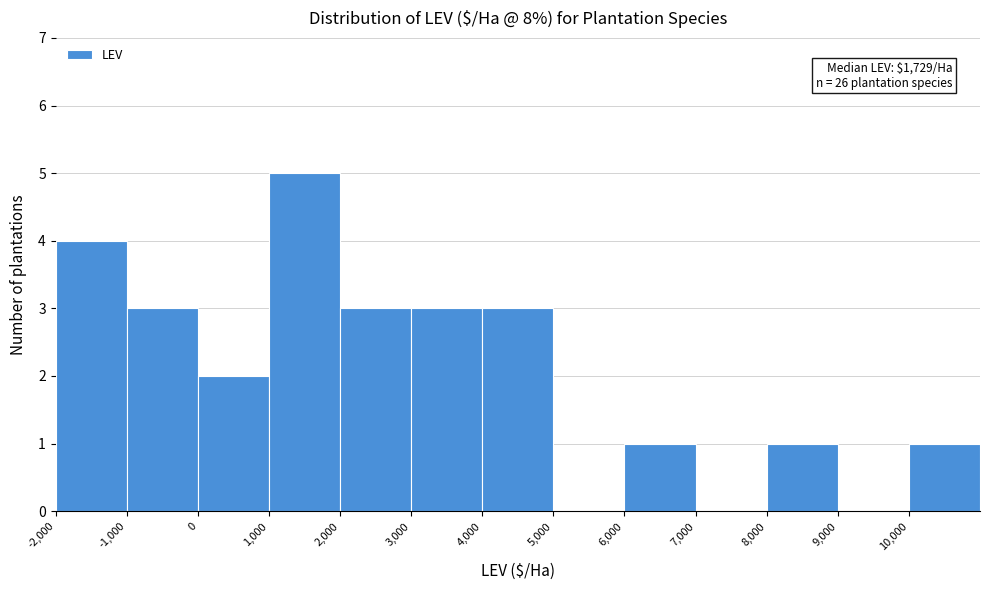

Over which range of the x-axis is the bar tallest?

1000 to 2000